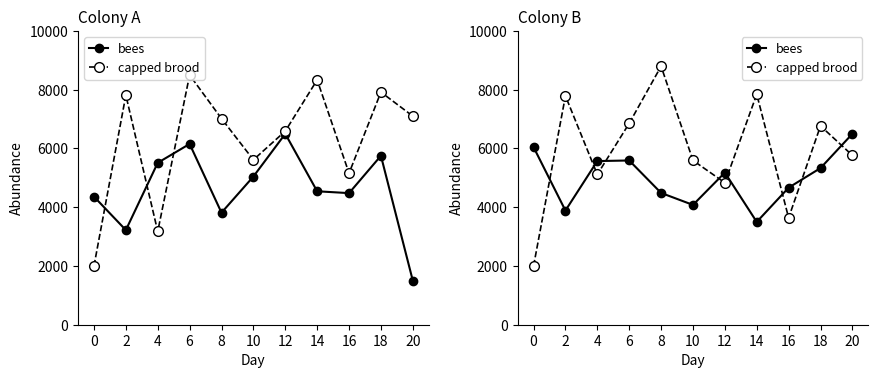

Does the chart have visible grid lines?

No